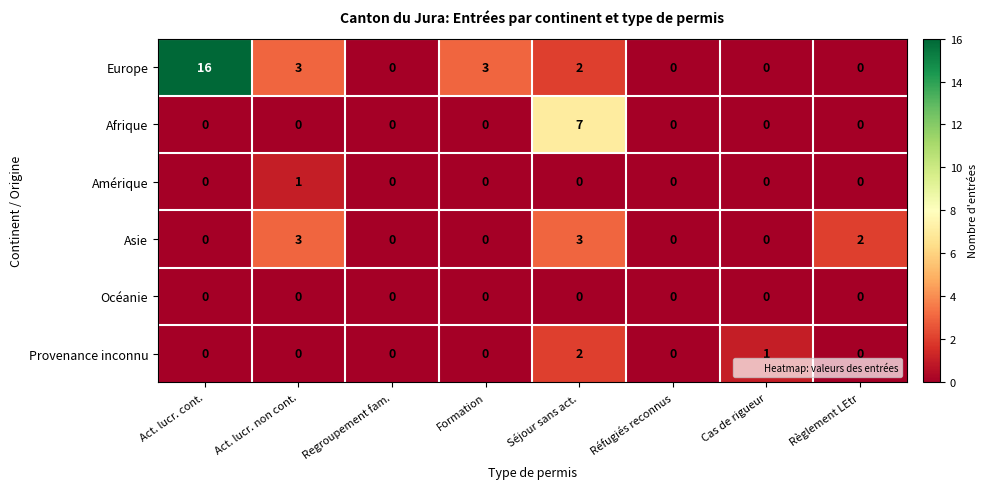

Is it true that Europe equals 2 at Séjour sans act.?

True